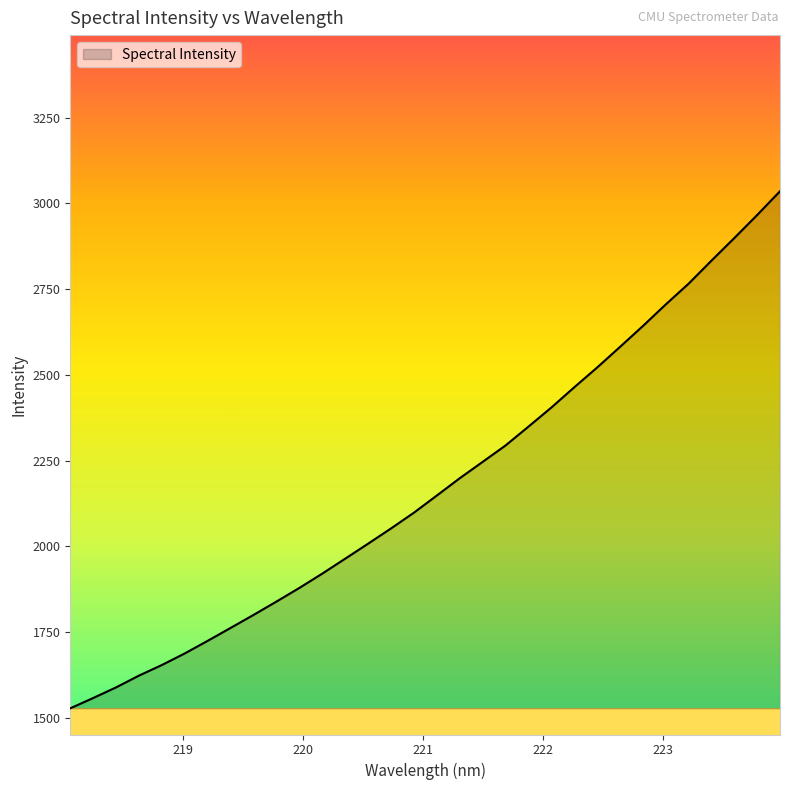

What is the smallest value displayed?

1527.3